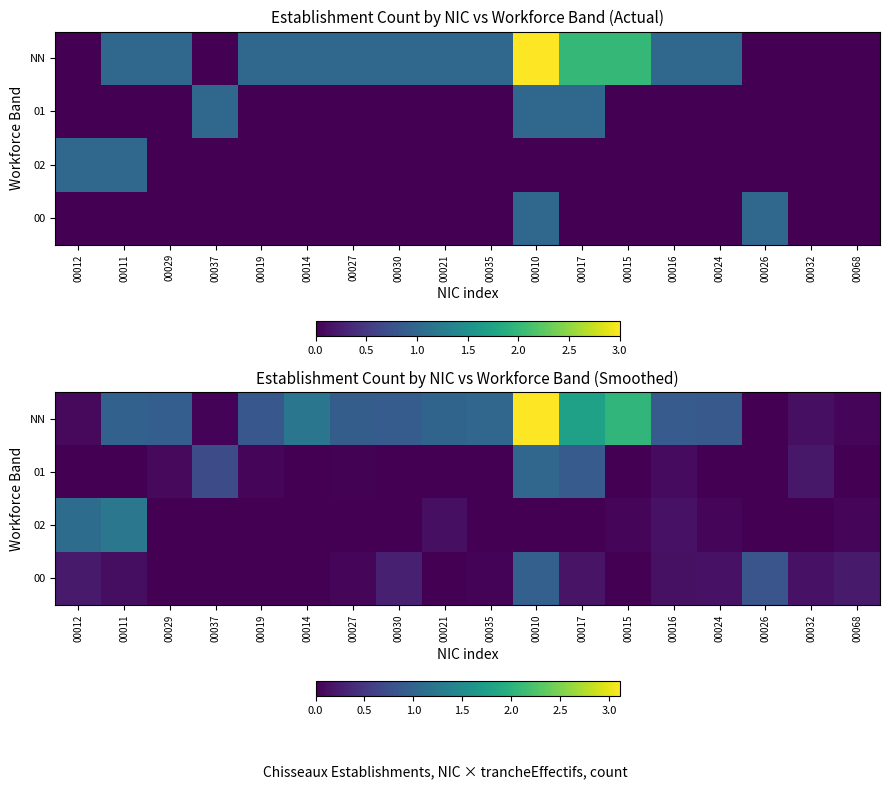

At how many categories does at least one series exceed 0?

18